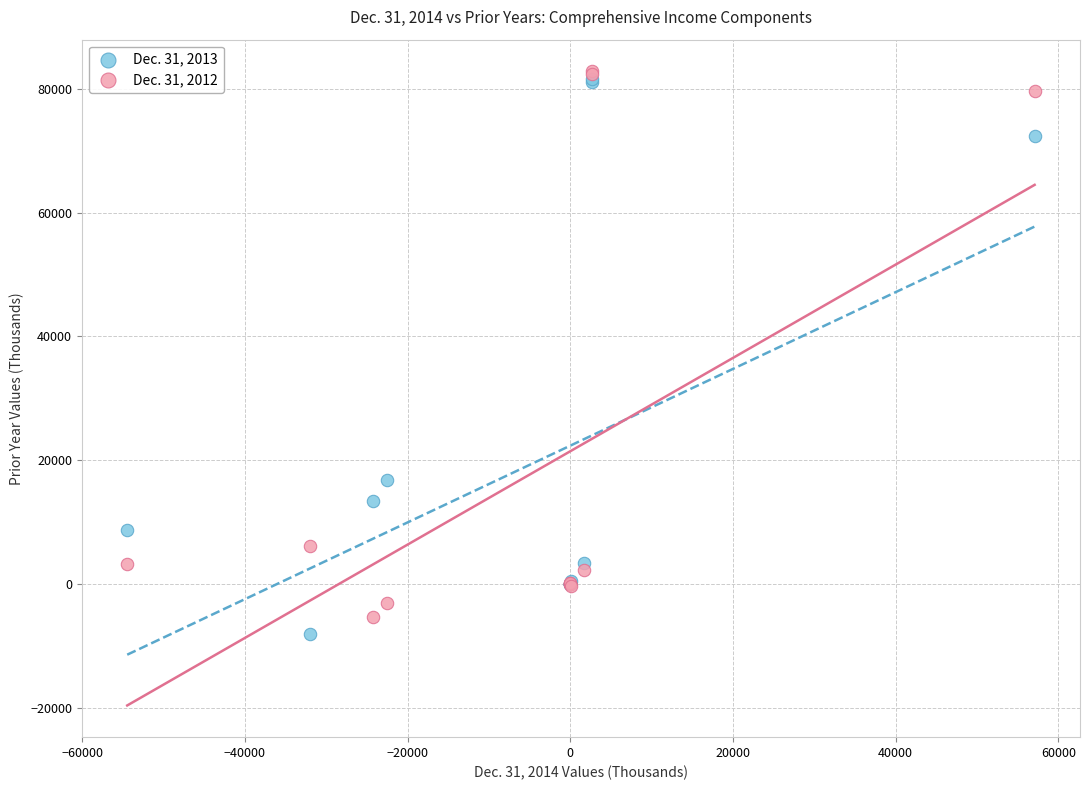

Which series reaches the minimum Y coordinate?

Dec. 31, 2013